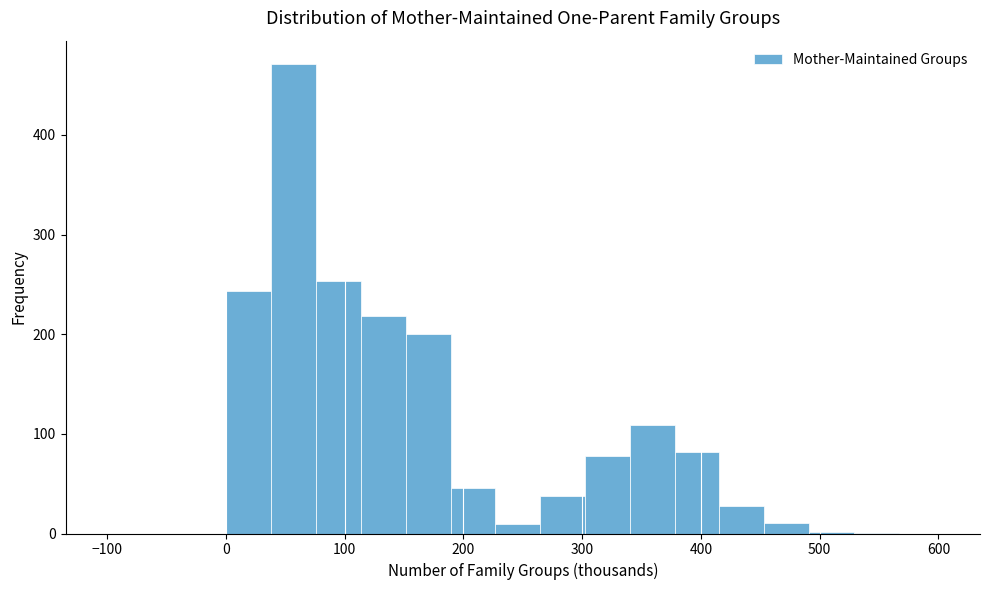

Around what value on the x-axis is the tallest bar? Give the approximate position of its centre, as read against the axis.

60